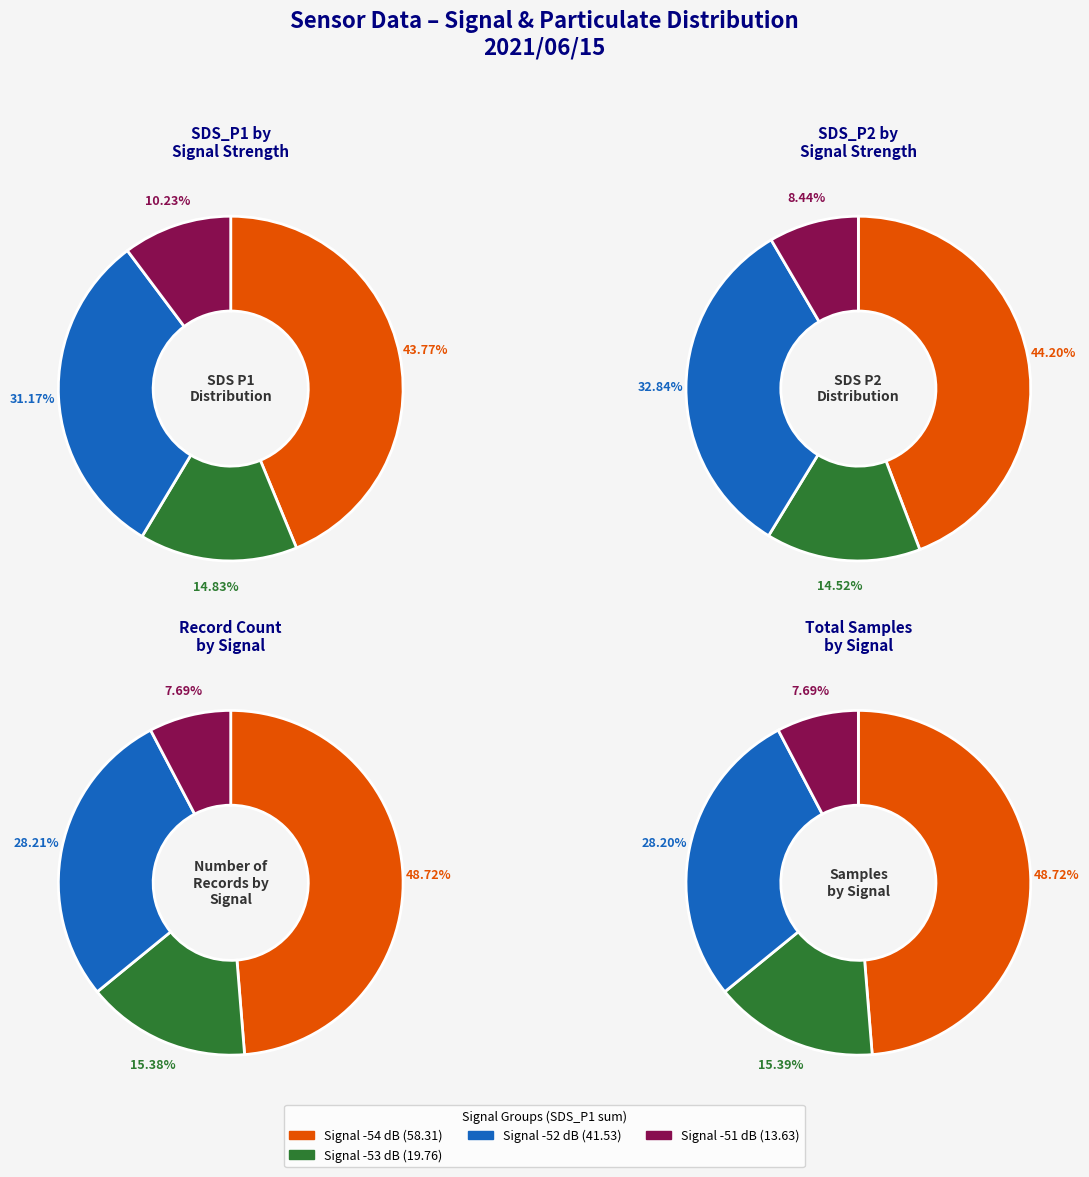

Does any single category account for the majority?

No